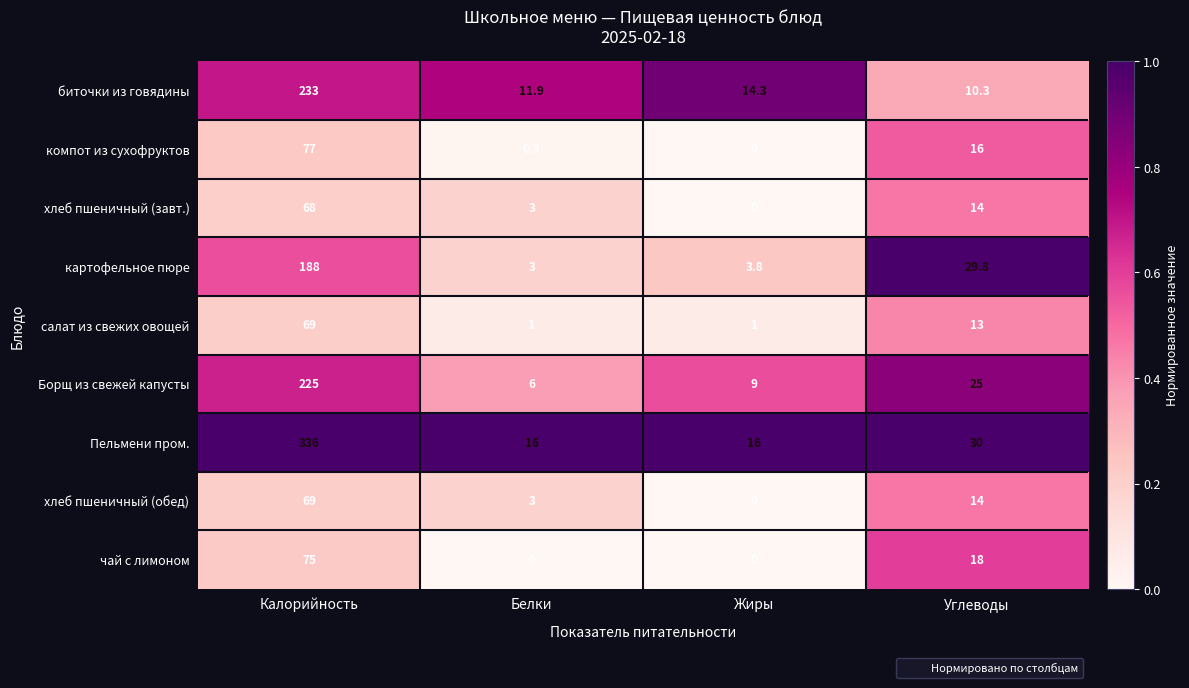

At how many categories does at least one series exceed 0?

4